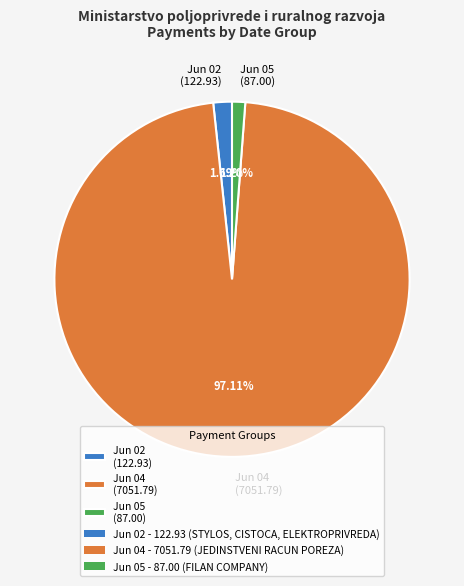

What is the ratio of the value at Jun 02 (122.93) to the value at Jun 05 (87.00)?

1.4